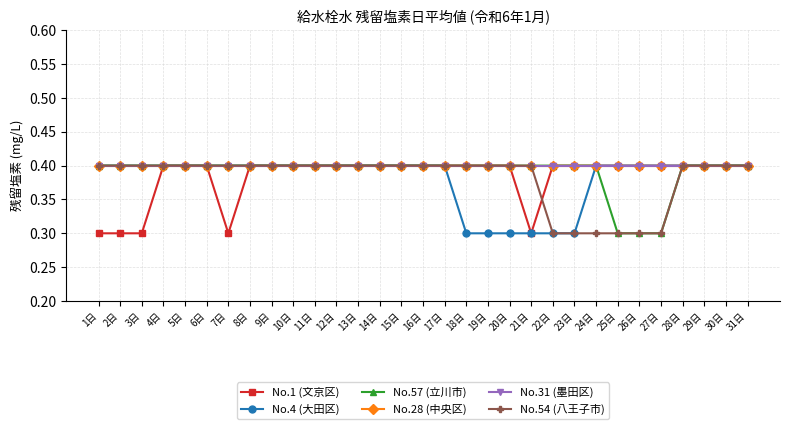

True or false: No.54 (八王子市) has more than 0 points higher than both neighbors.

False